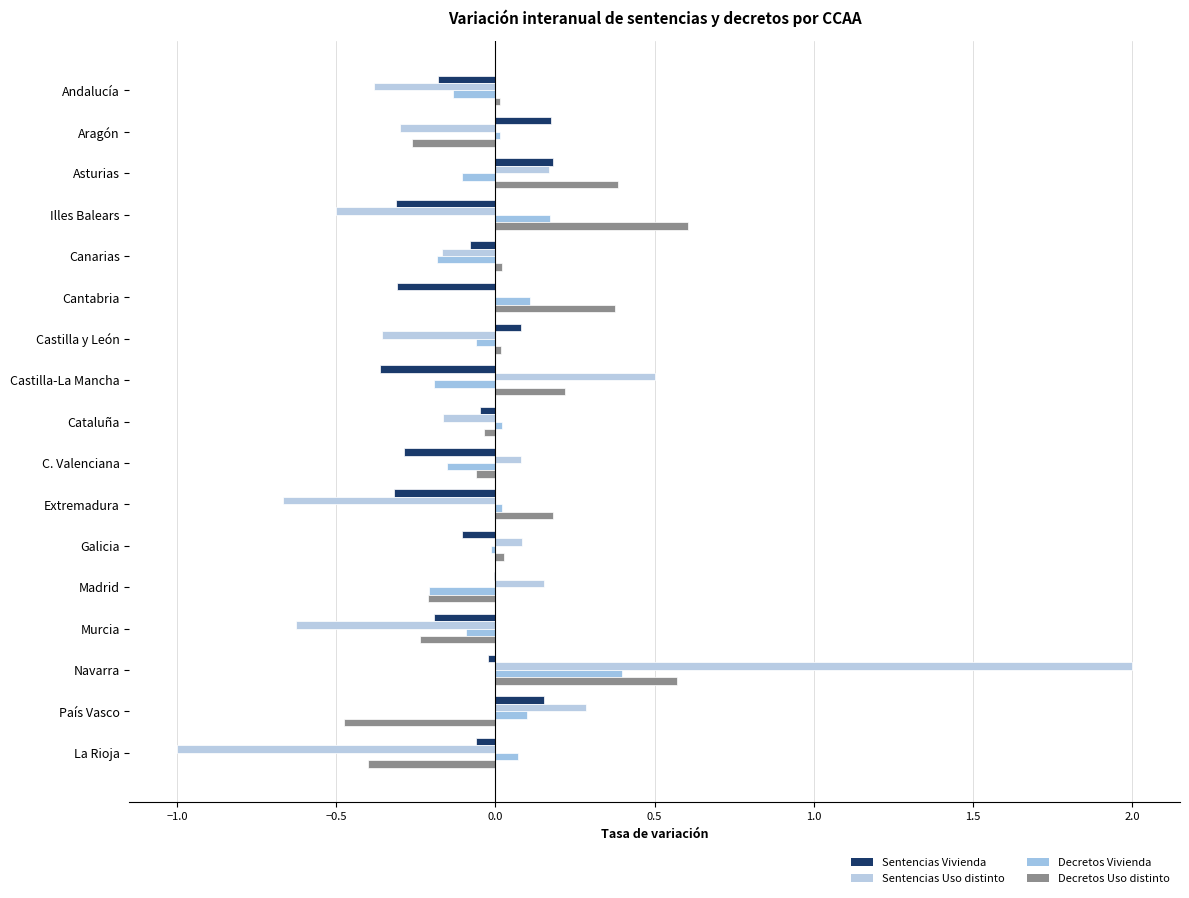

How many data points does each series have?

17